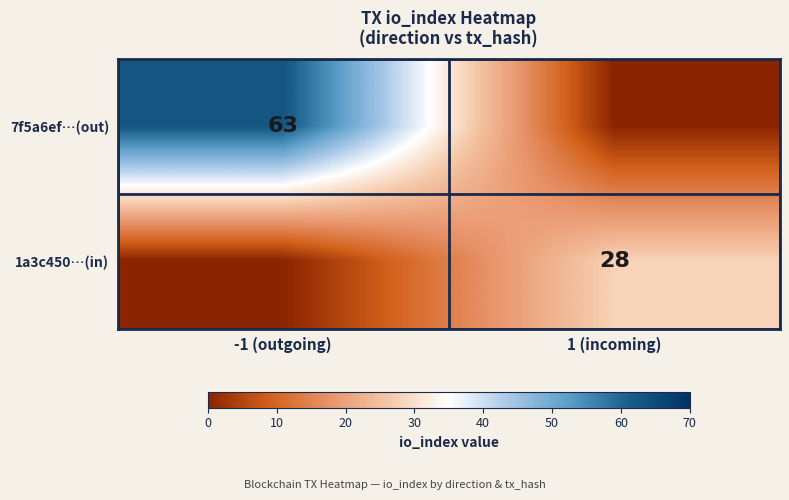

Is it true that 7f5a6ef…(out) equals 63 at -1 (outgoing)?

True